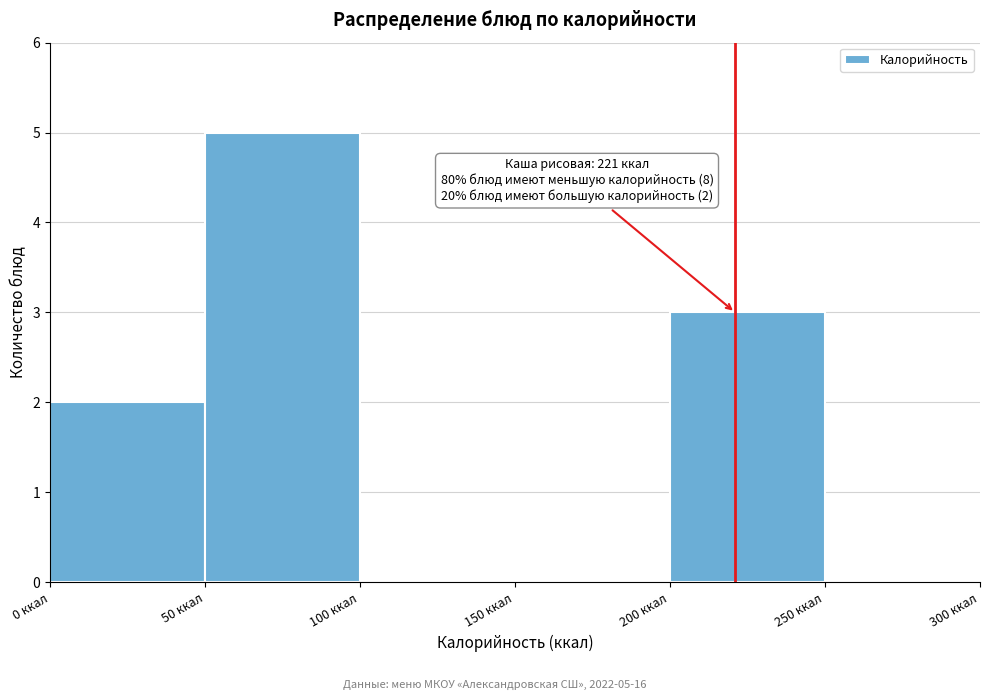

Over which range of the x-axis is the bar tallest?

50 to 100